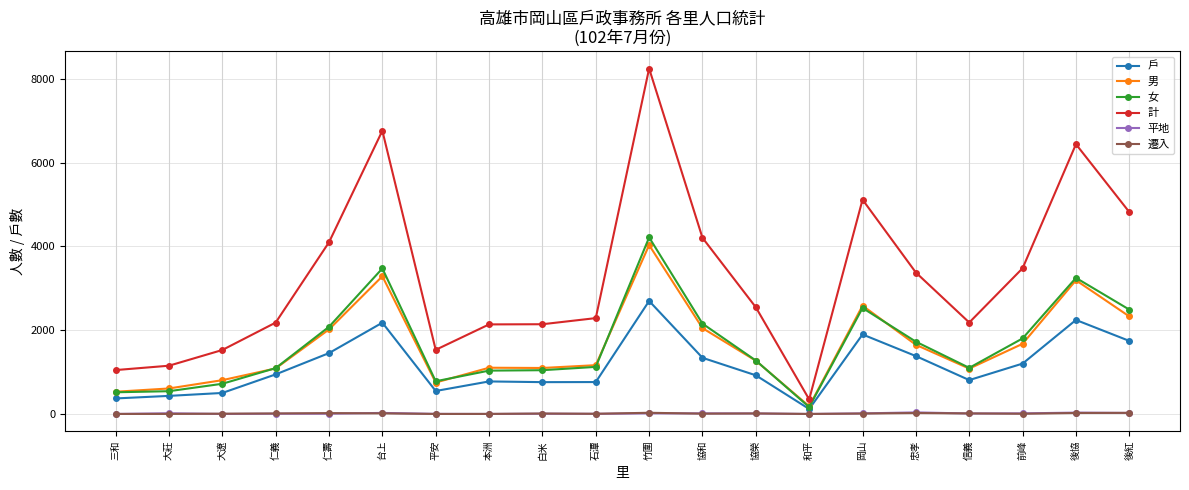

How many categories are shown in the chart?

20